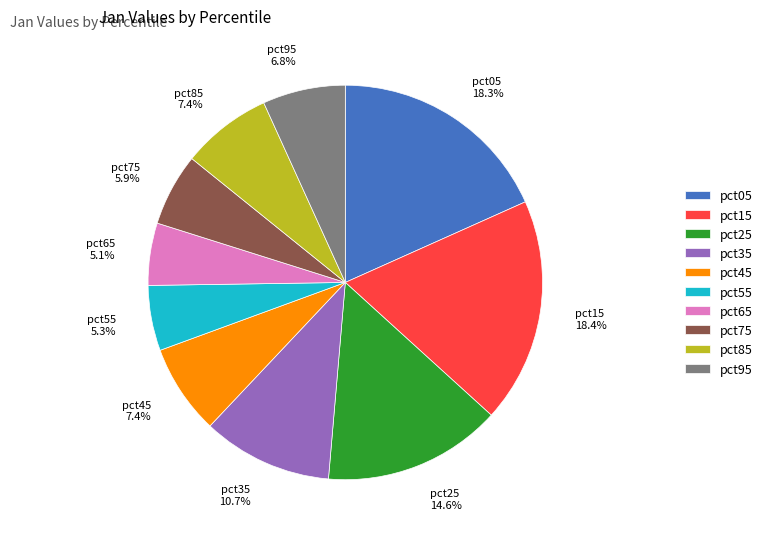

True or false: pct25 accounts for 25% of the total.

False